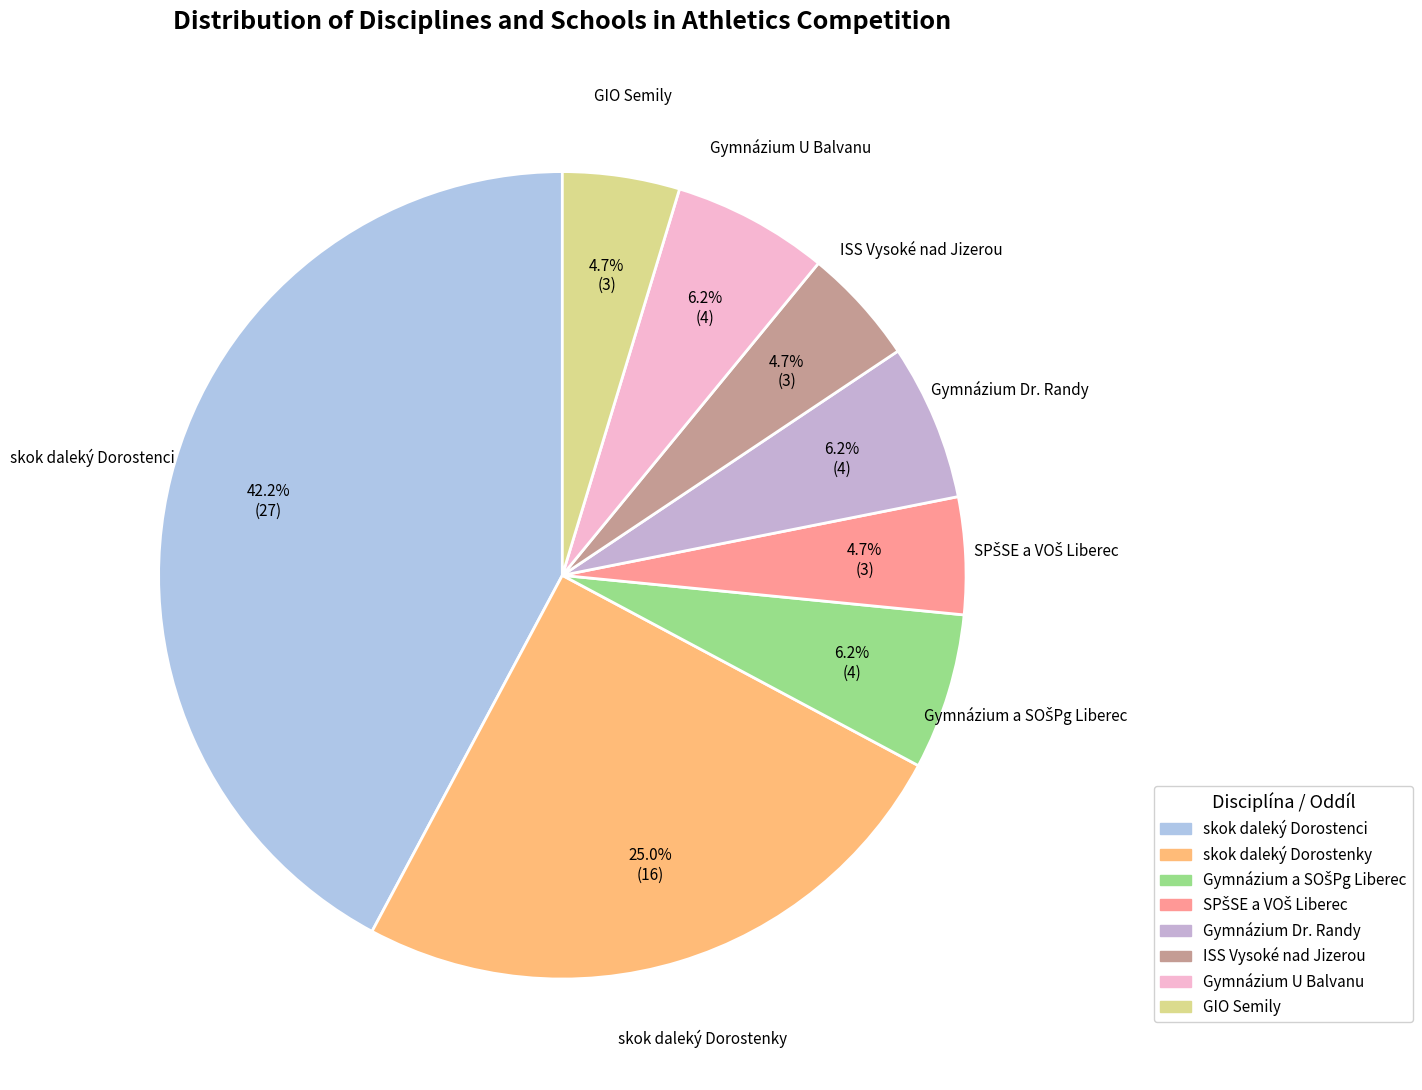

True or false: skok daleký Dorostenky accounts for 25% of the total.

True